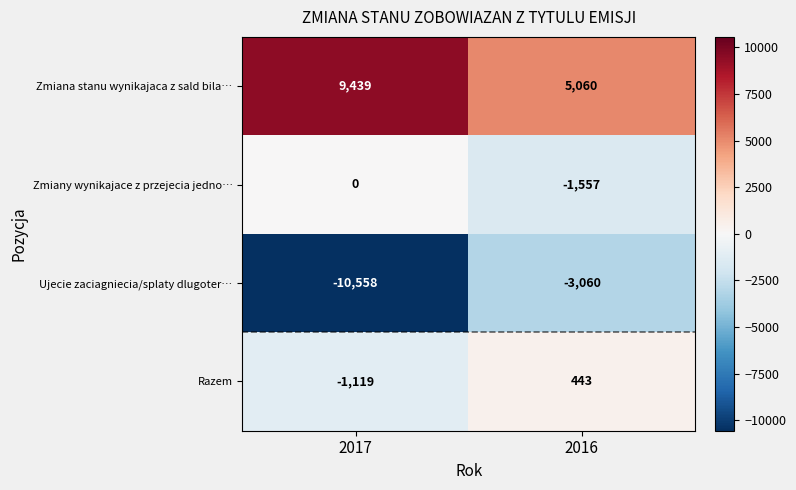

Between 2017 and 2016, which series saw the biggest shift?

Ujecie zaciagniecia/splaty dlugoter…